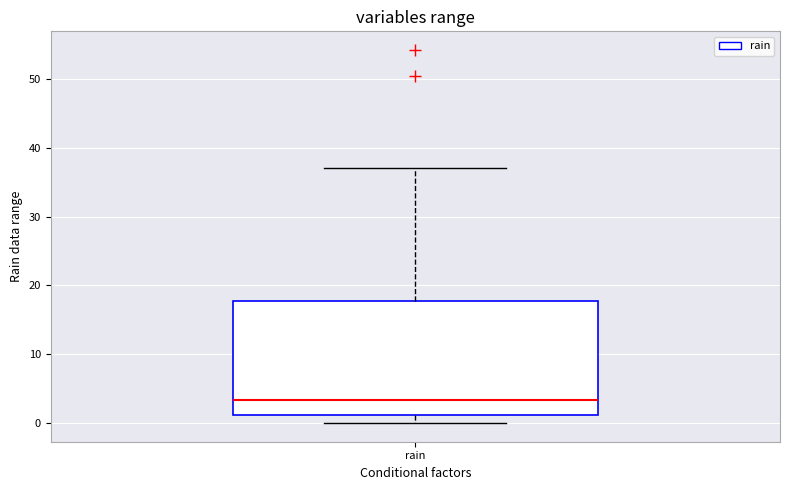

Read this box plot against the y-axis: the position of the median line, the range covered by the box, and the ends of both whiskers. The values are not printed on the chart, so give them approximately, as read against the axis.

median 3, box 1 to 18, whiskers 0 to 37